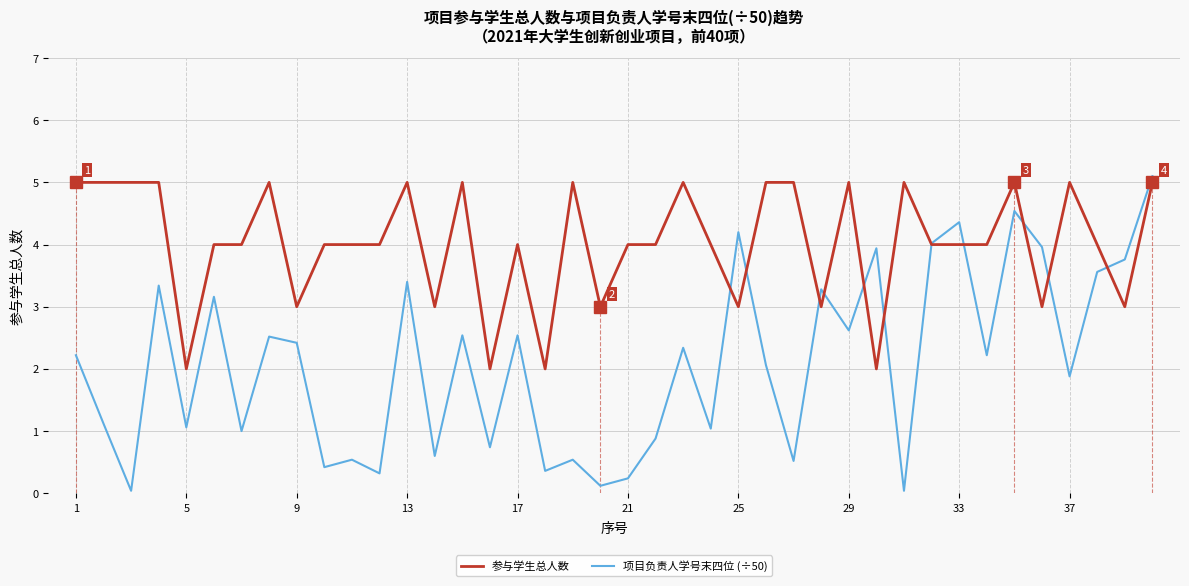

Rank the series by their average value, from highest to lowest.

参与学生总人数, 项目负责人学号末四位 (÷50)